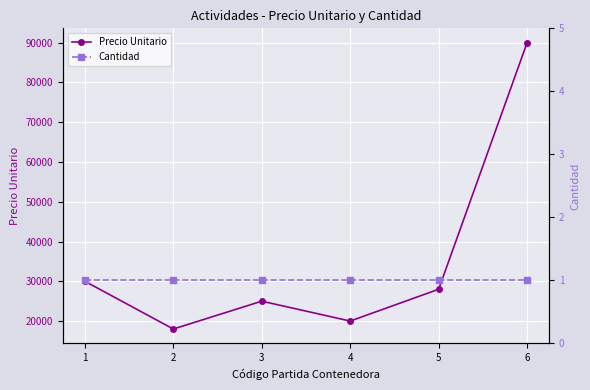

True or false: Precio Unitario and Cantidad intersect in this chart.

False